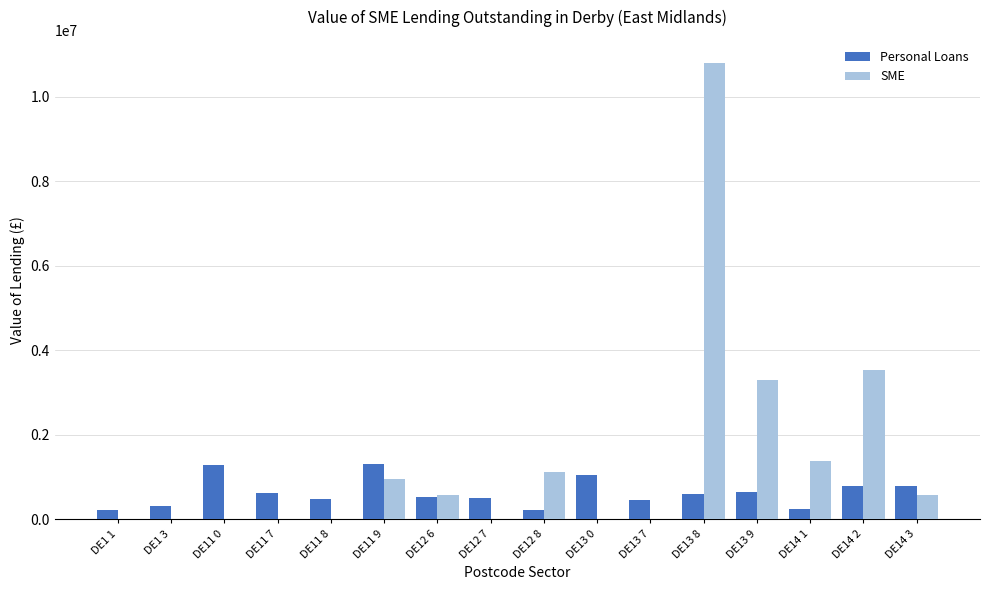

At which category does the chart reach its peak across all series?

DE13 8